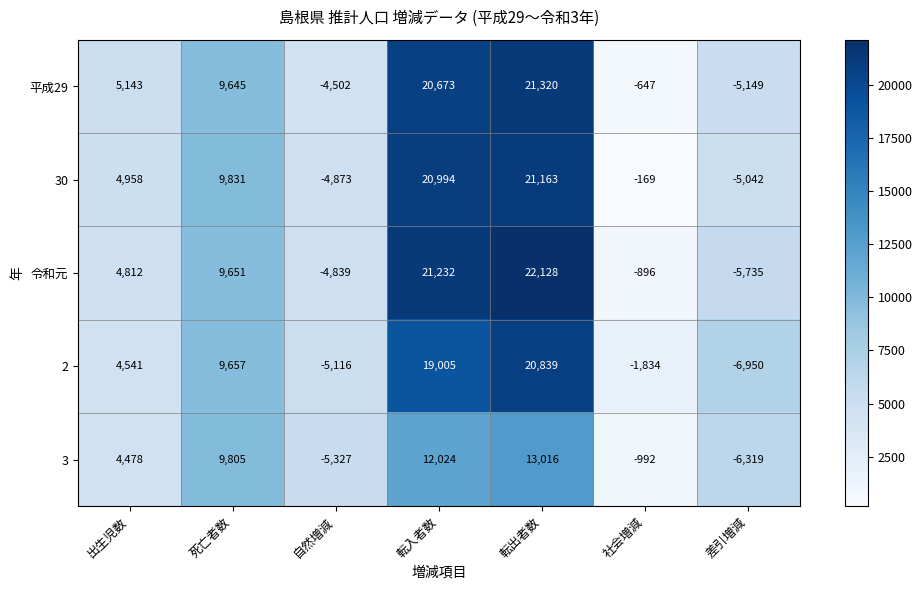

Is it true that 2 equals 7651 at 出生児数?

False